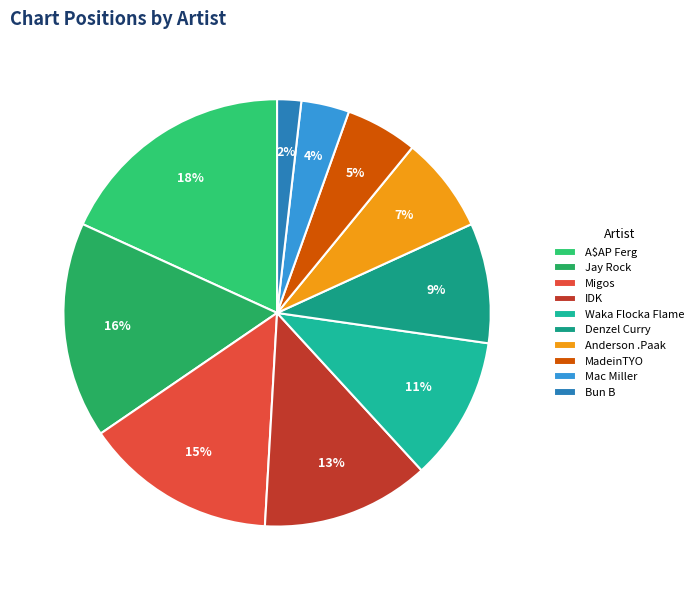

Is there any slice that represents more than half of the pie?

No